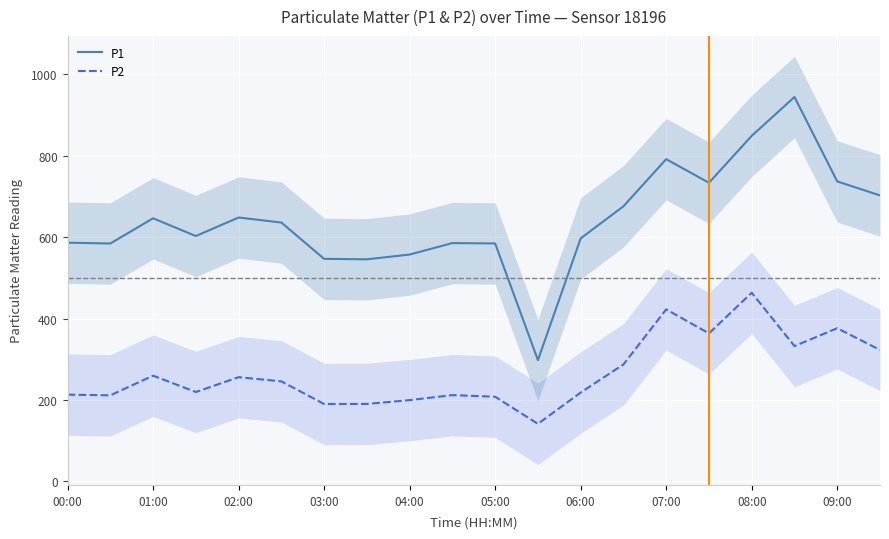

The P2 series shows 199.5 at 04:00. True or false?

True